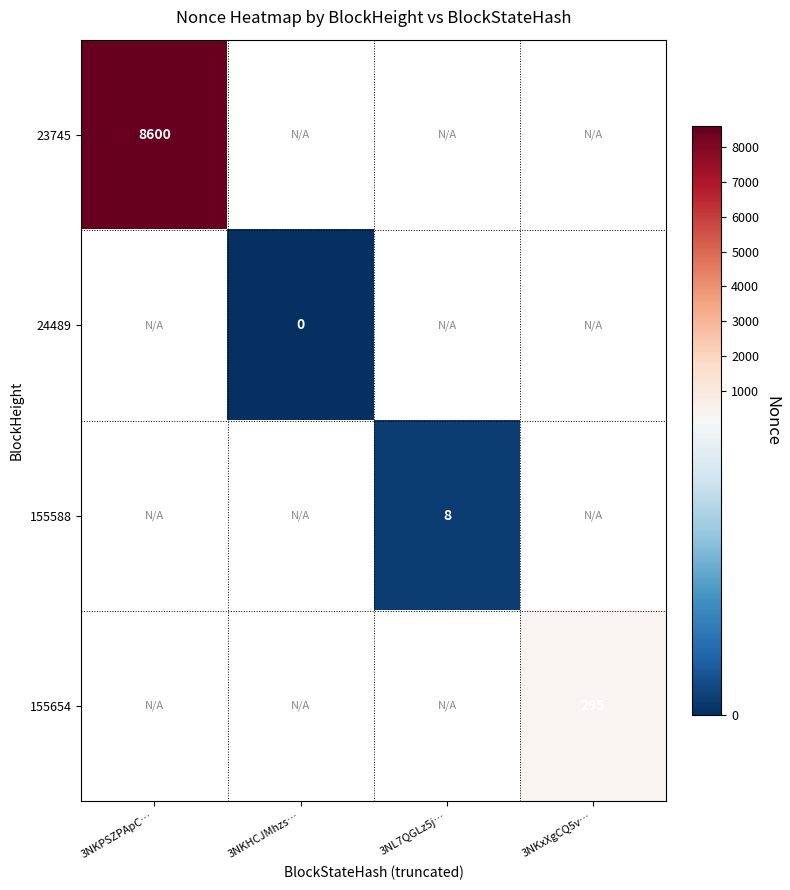

The 155654 series shows 184 at 3NKxXgCQ5v…. True or false?

False